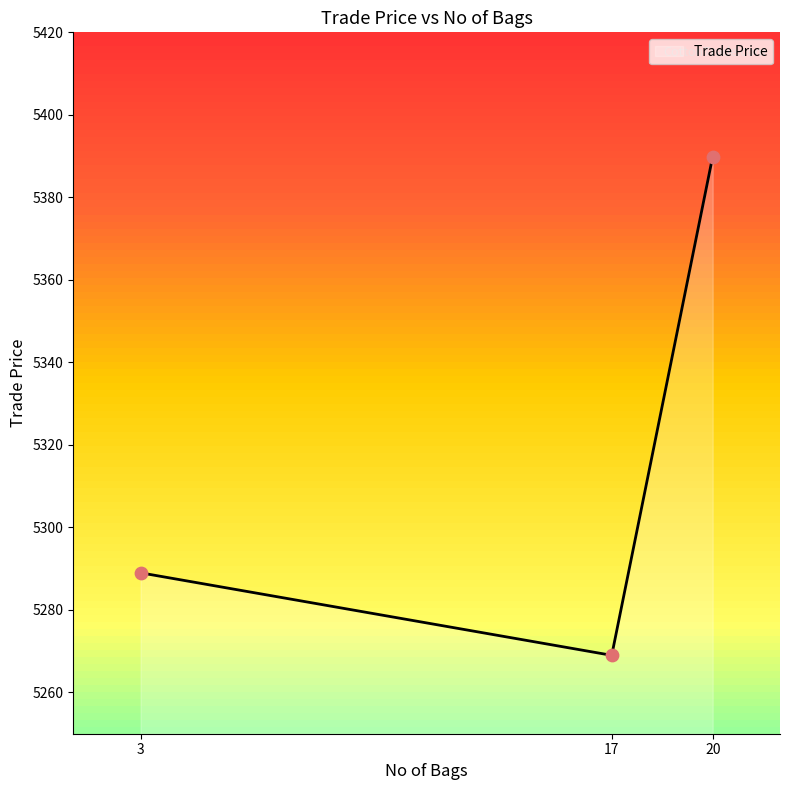

What is the change in value from 17 to 20?

+120.9